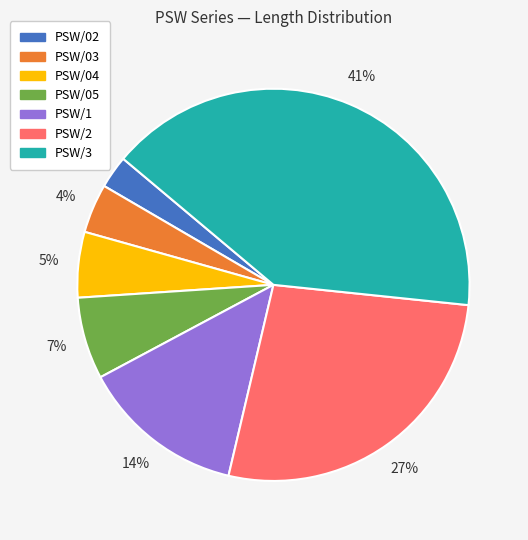

Rank the categories by value from lowest to highest.

PSW/02, PSW/03, PSW/04, PSW/05, PSW/1, PSW/2, PSW/3